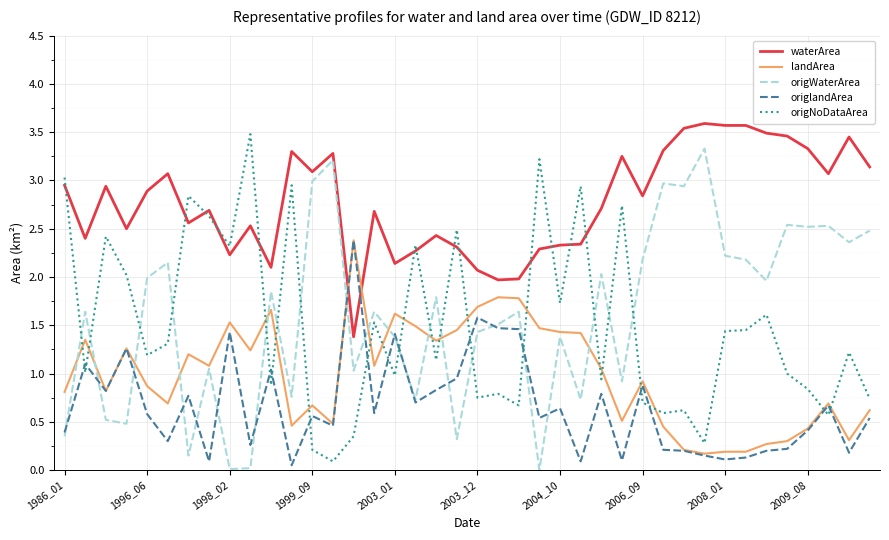

Which series has the largest total across all categories?

waterArea